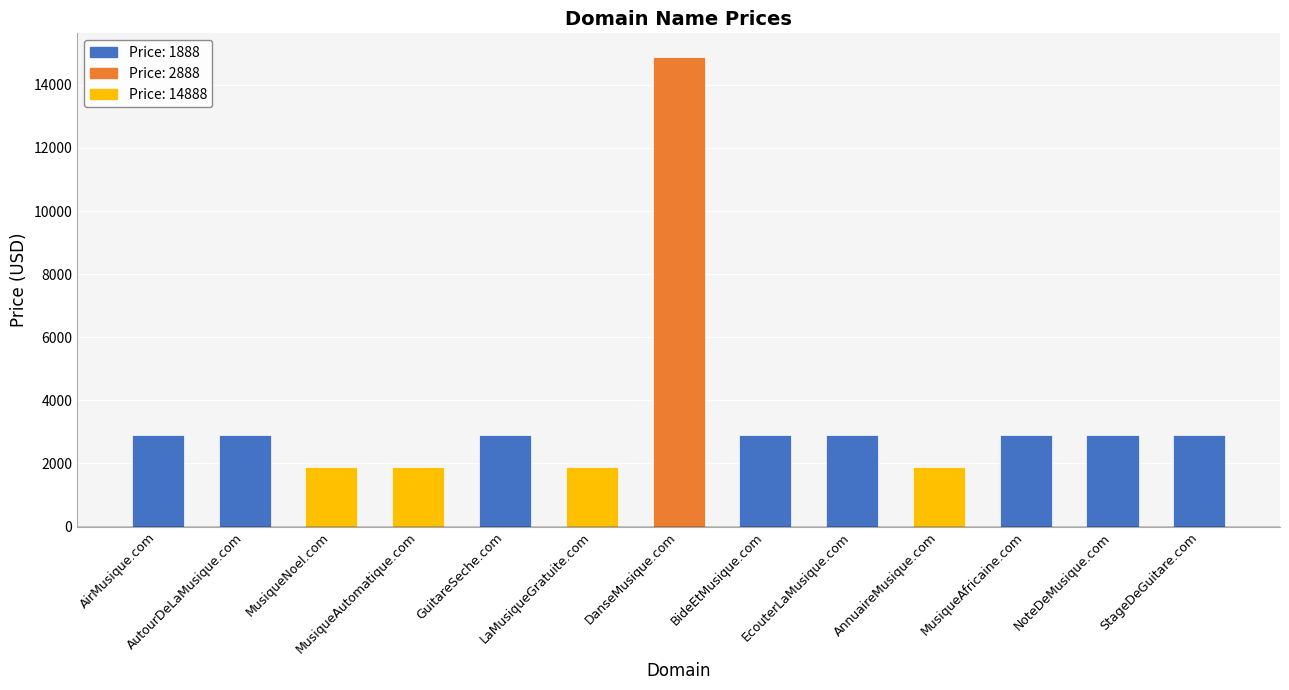

What is the difference between the second highest and second lowest values?

1000